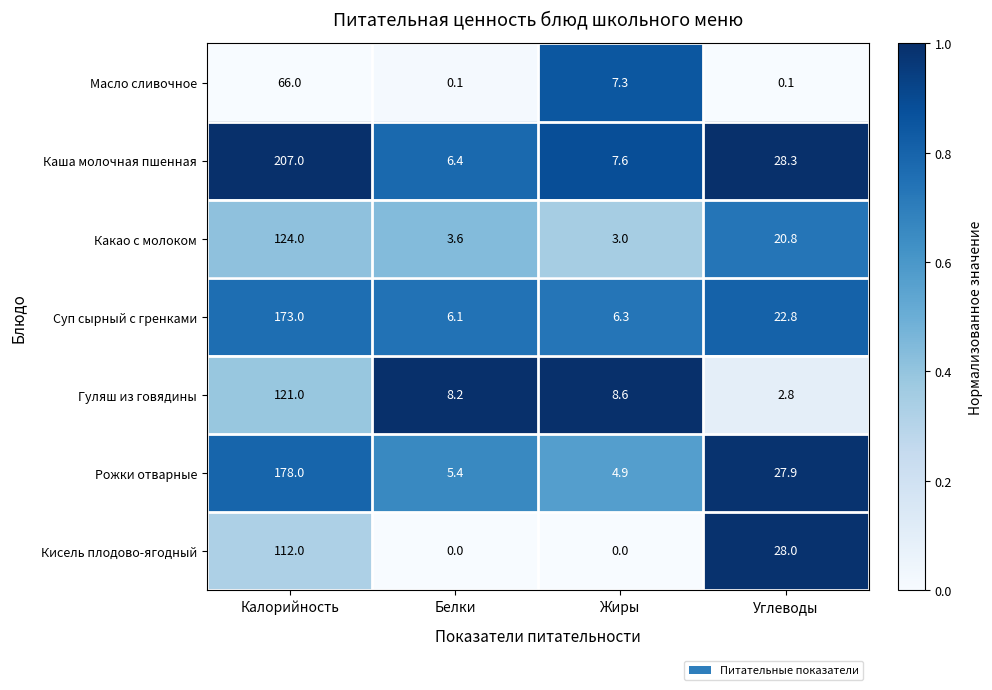

At which category is the sum across all series the highest?

Калорийность